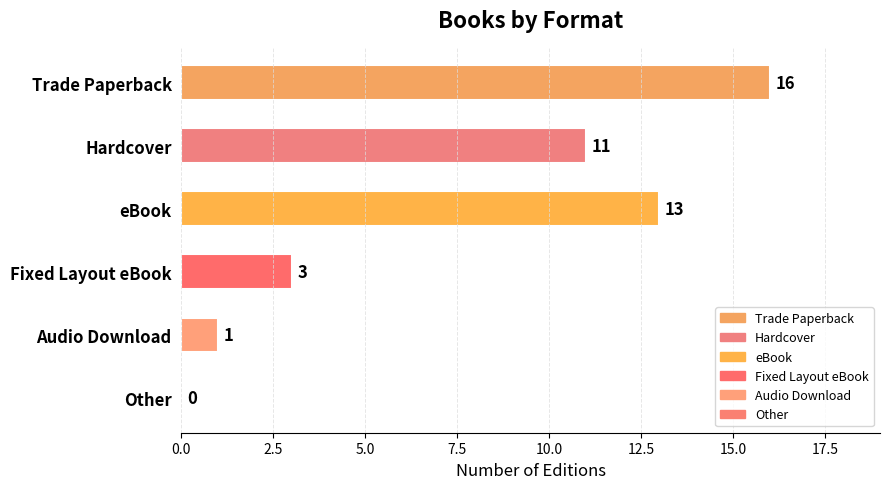

What is the sum of all values?

44